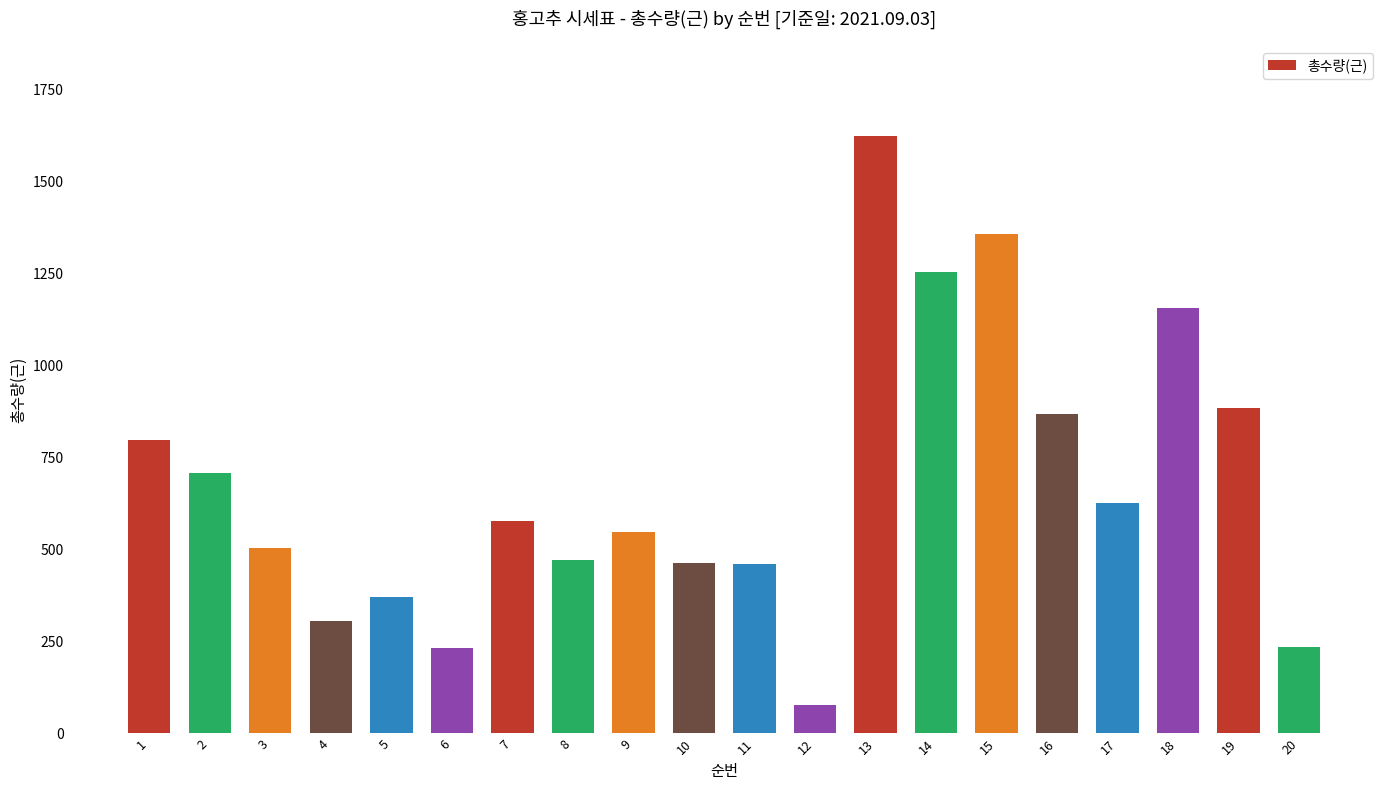

What is the approximate value at 5, to the nearest 10?

370